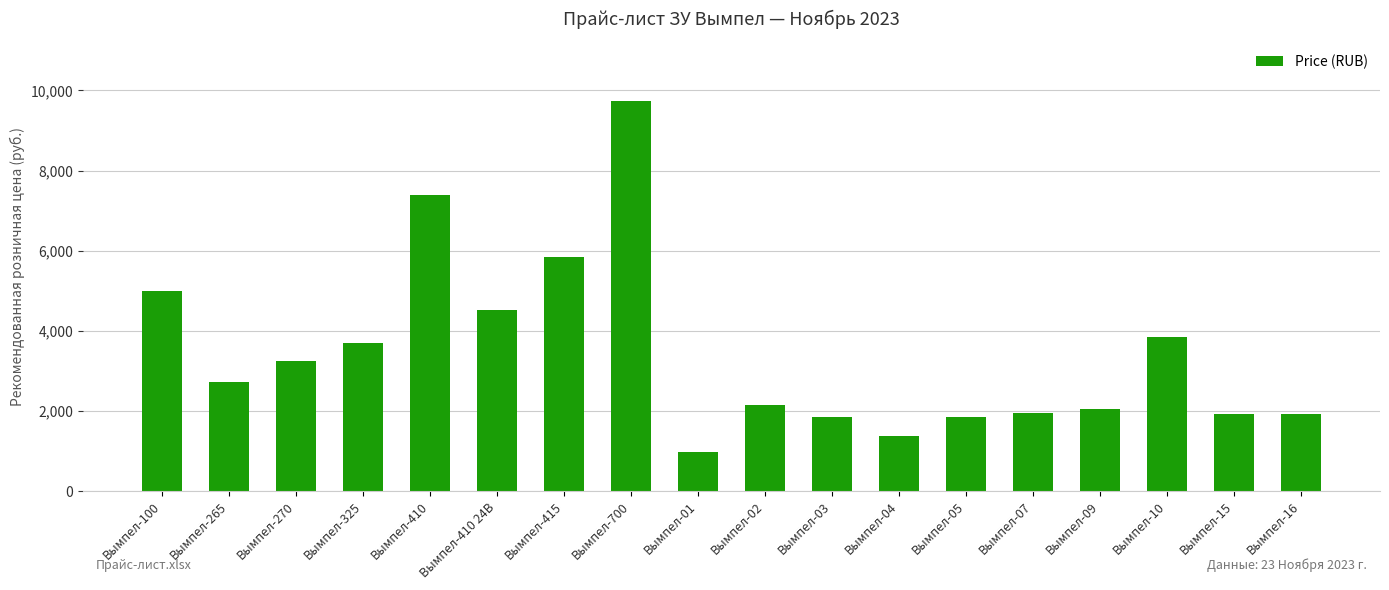

What is the difference between the maximum and second lowest values?

8371